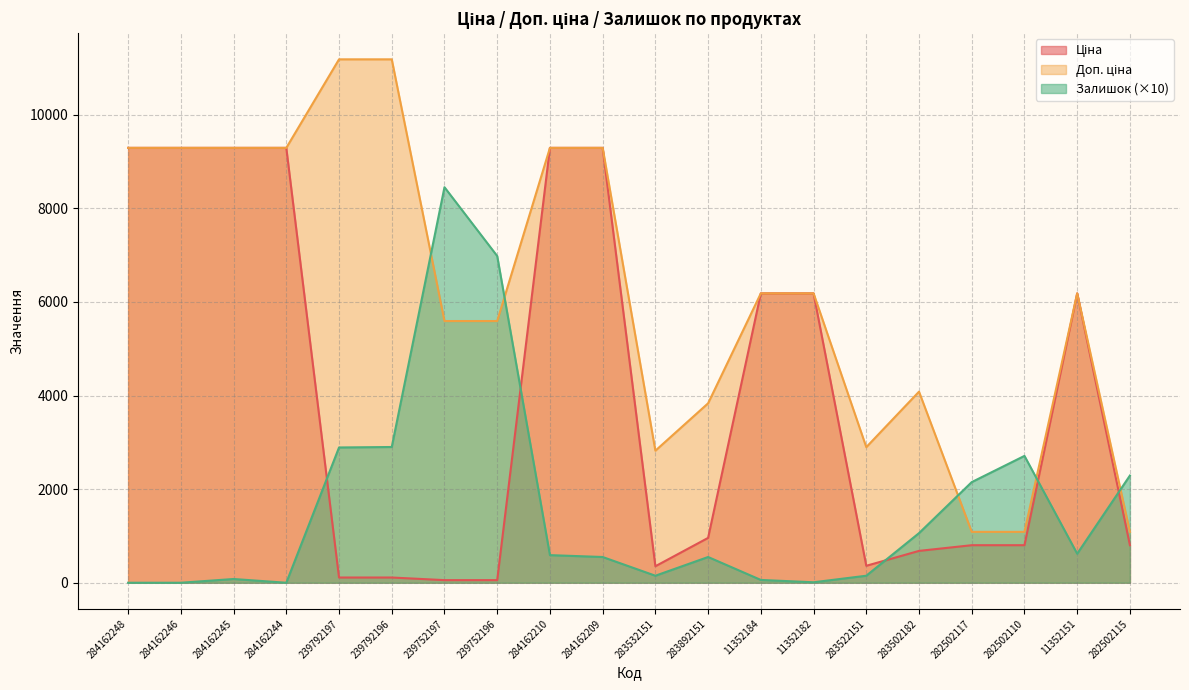

Which series changed the most between 239792196 and 283532151?

Доп. ціна